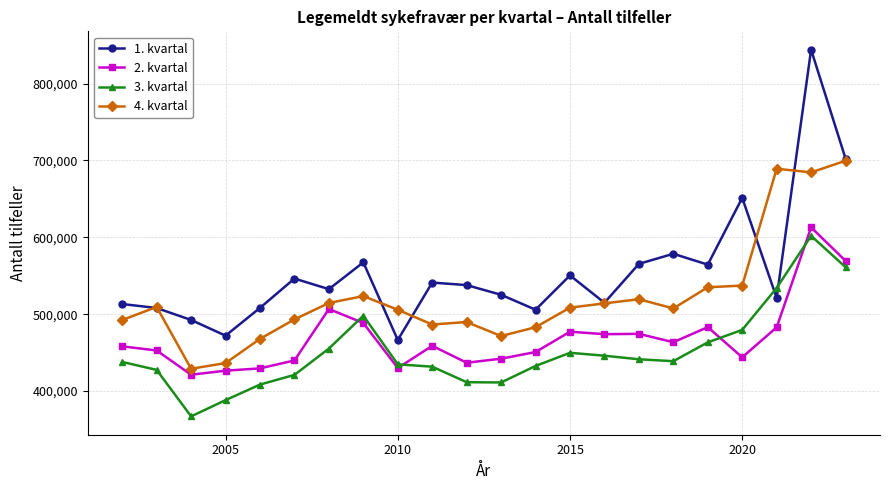

What is the average value of the 2. kvartal series?

469242